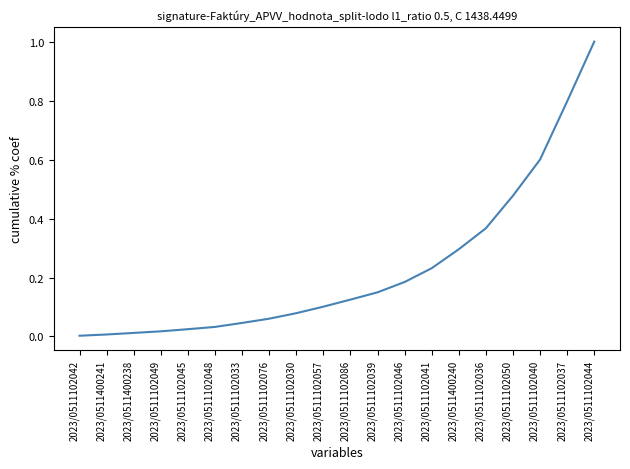

What is the difference between the values at 2023/0511102036 and 2023/0511102045?

0.3